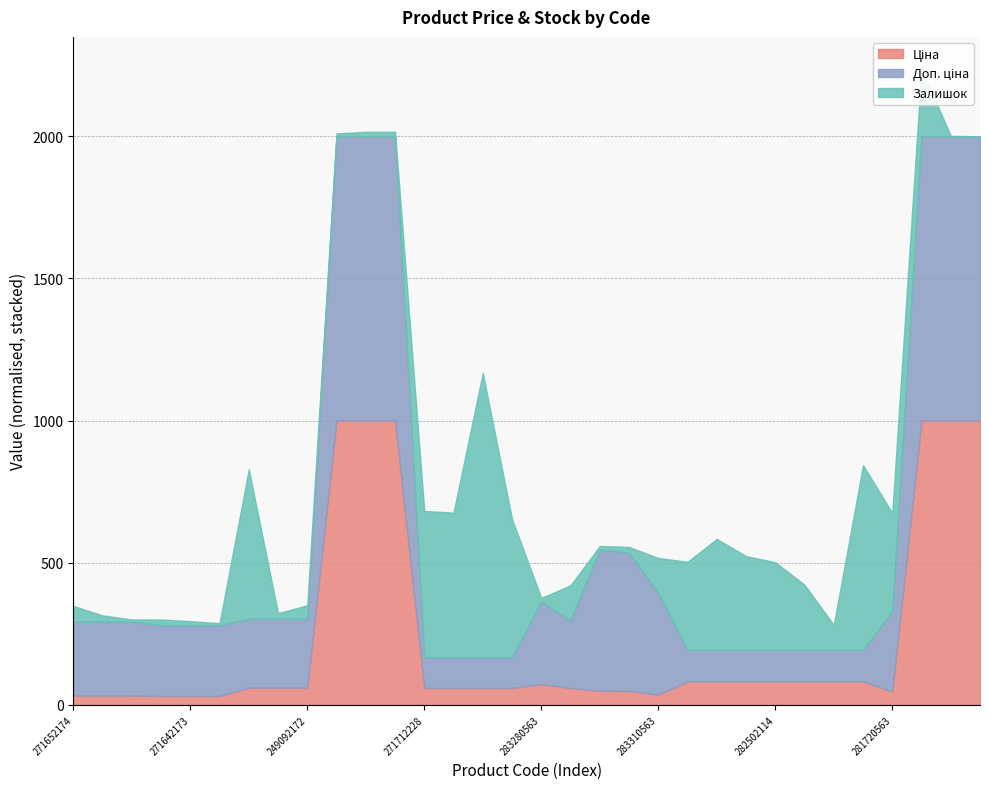

True or false: Ціна and Залишок cross at least once.

True